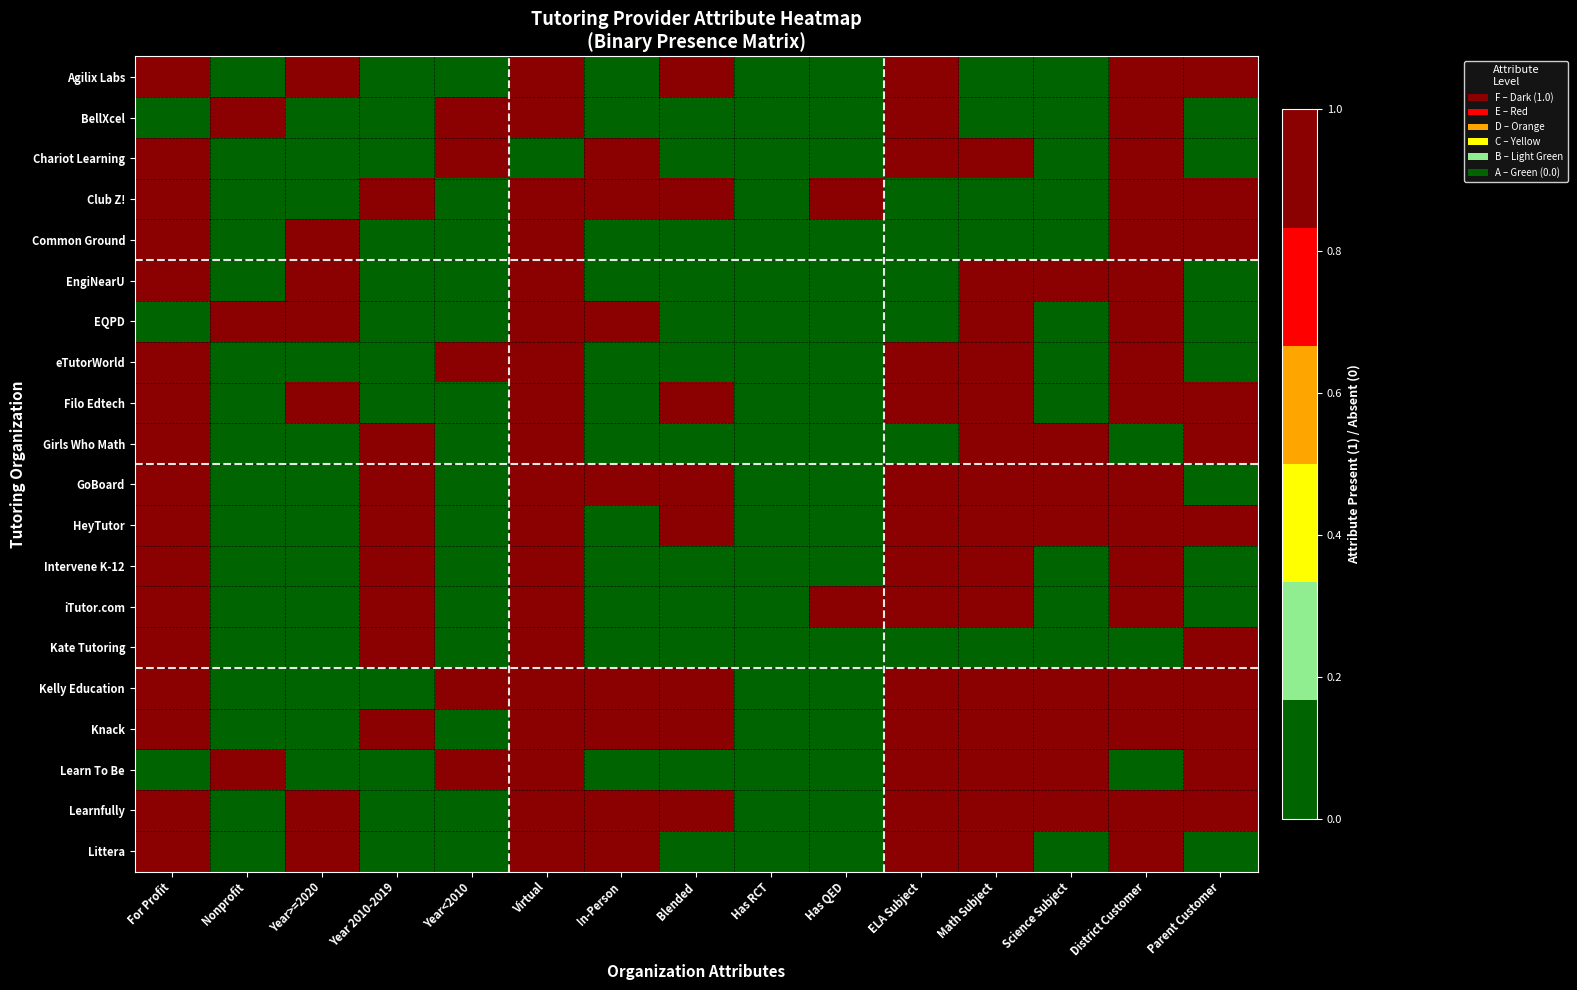

How many series are shown in this chart?

20